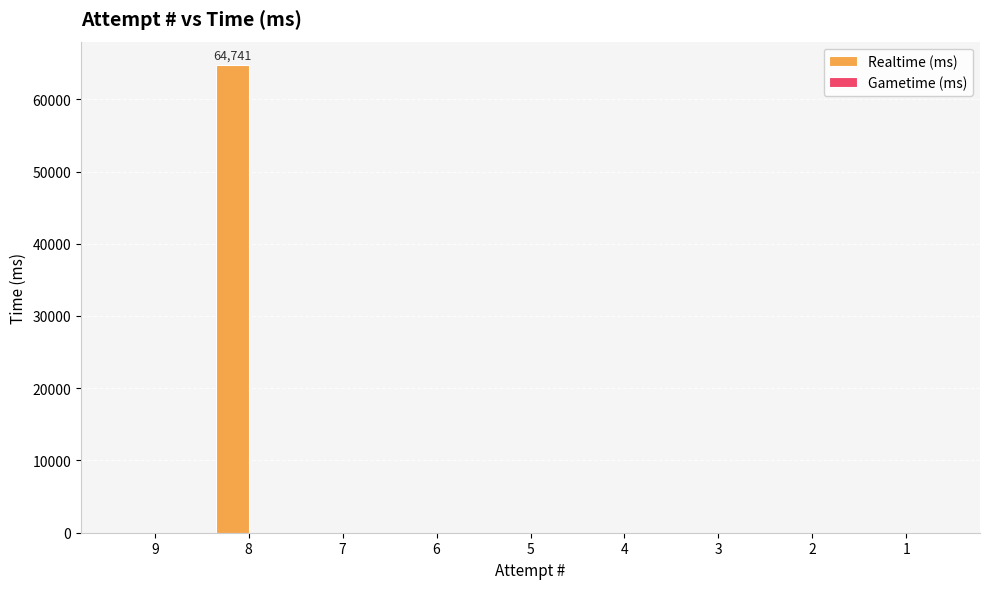

Which category has the highest value across all series?

8